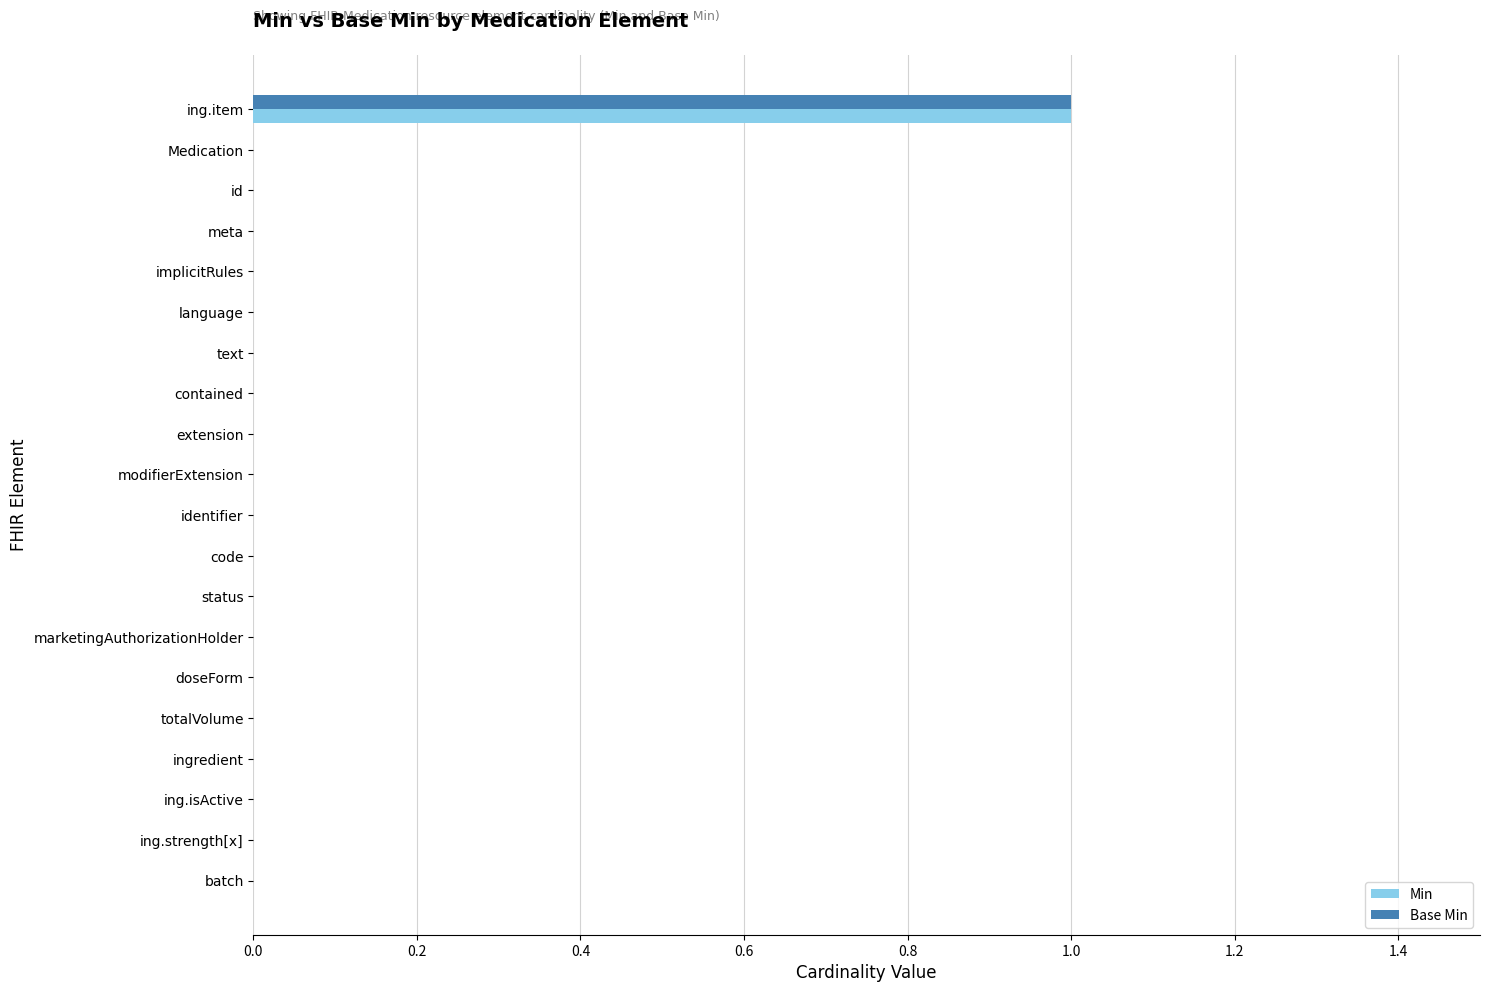

Which series has the widest spread of values?

Min